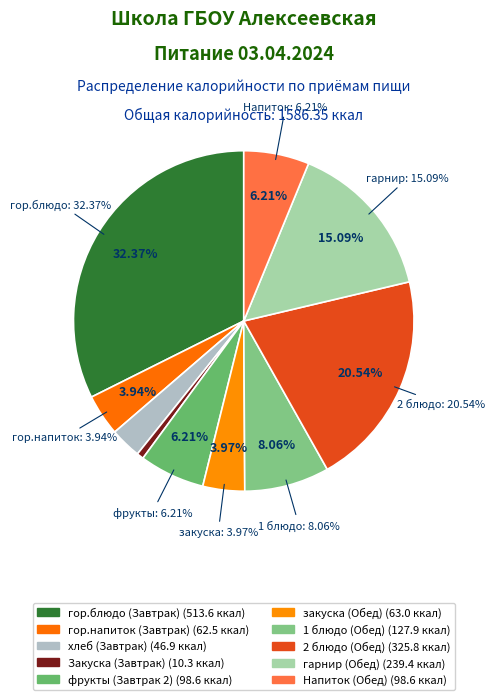

Is it true that закуска (Обед) is 4% of the pie?

True